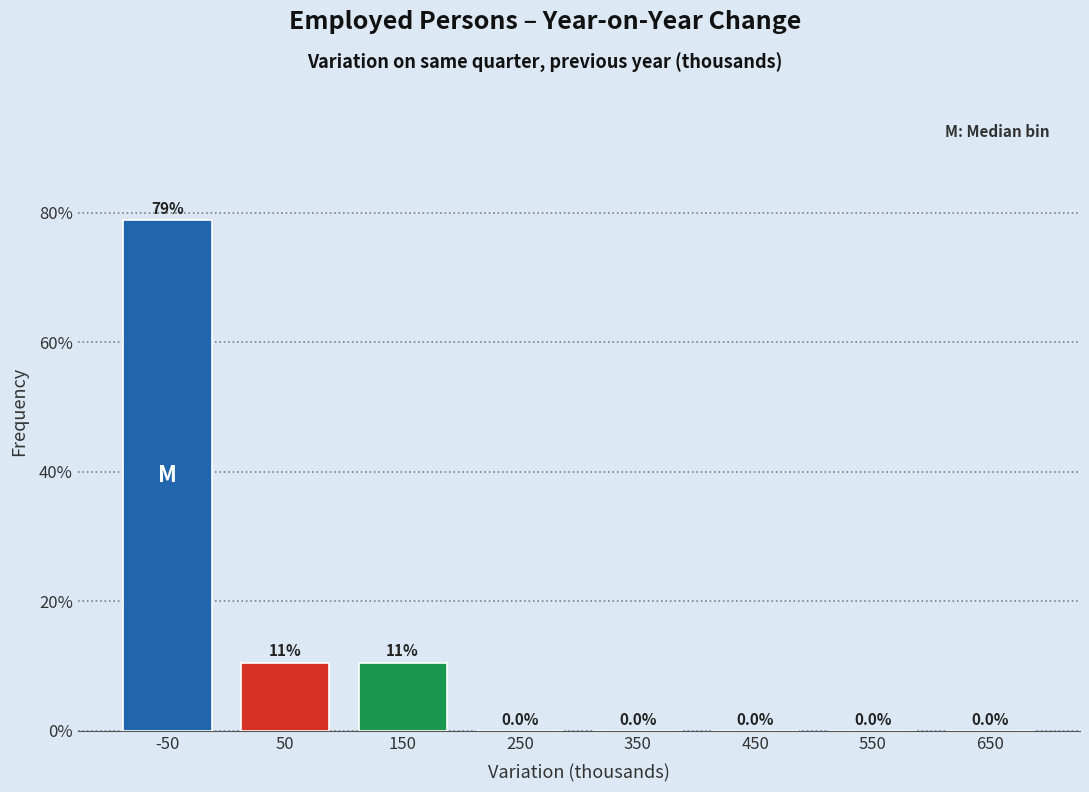

Reading right to left, extract all data points from this chart.

650=0.0	550=0.0	450=0.0	350=0.0	250=0.0	150=10.5	50=10.5	-50=78.9